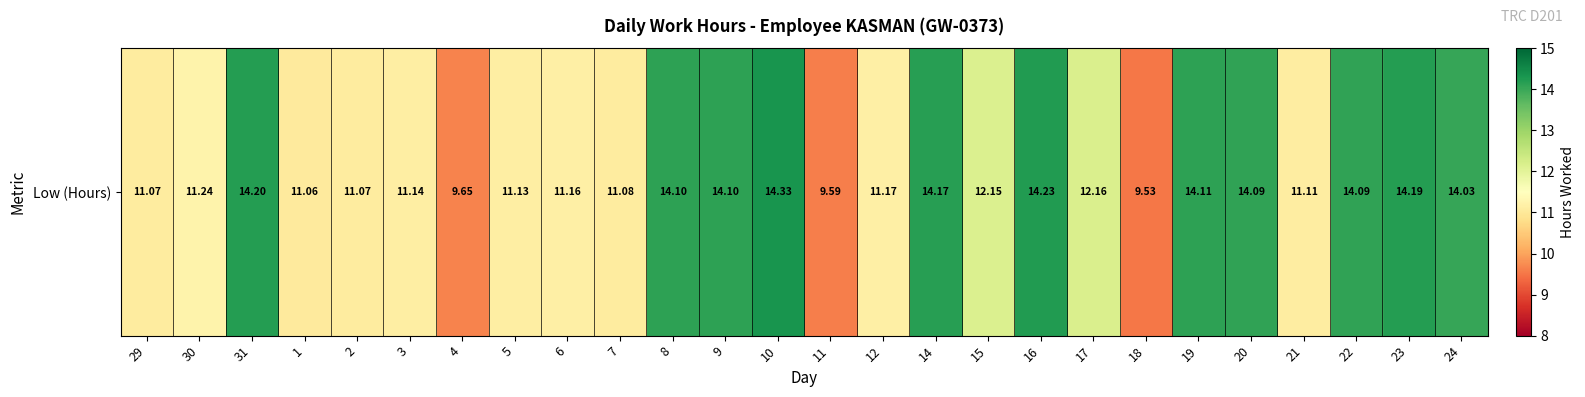

Which has a higher value, 3 or 6?

6